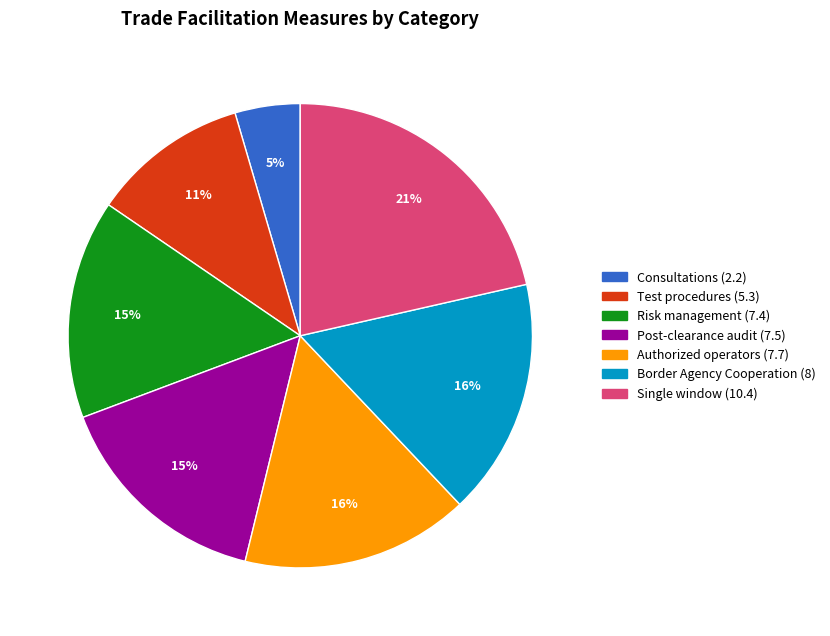

Do Border Agency Cooperation (8) and Consultations (2.2) together represent more than half of the pie?

No